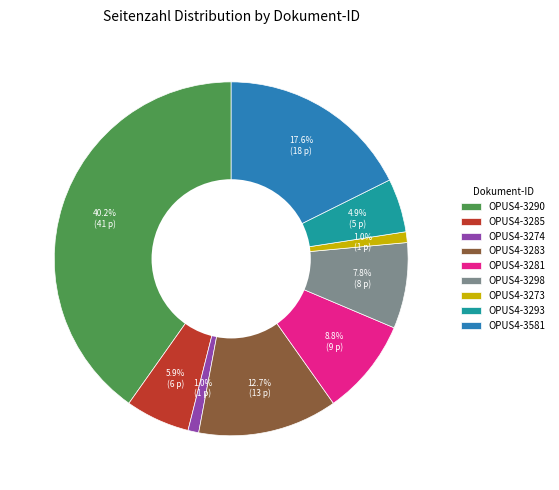

To the nearest percent, what percentage of the pie is OPUS4-3285?

6%